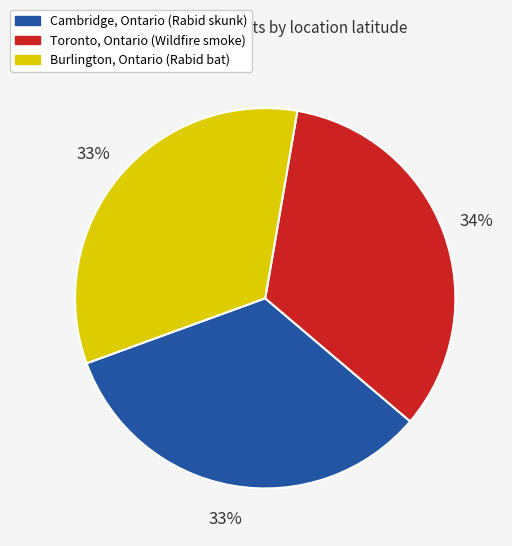

Approximately how many times larger is the value at Toronto, Ontario (Wildfire smoke) compared to Burlington, Ontario (Rabid bat)?

1.0